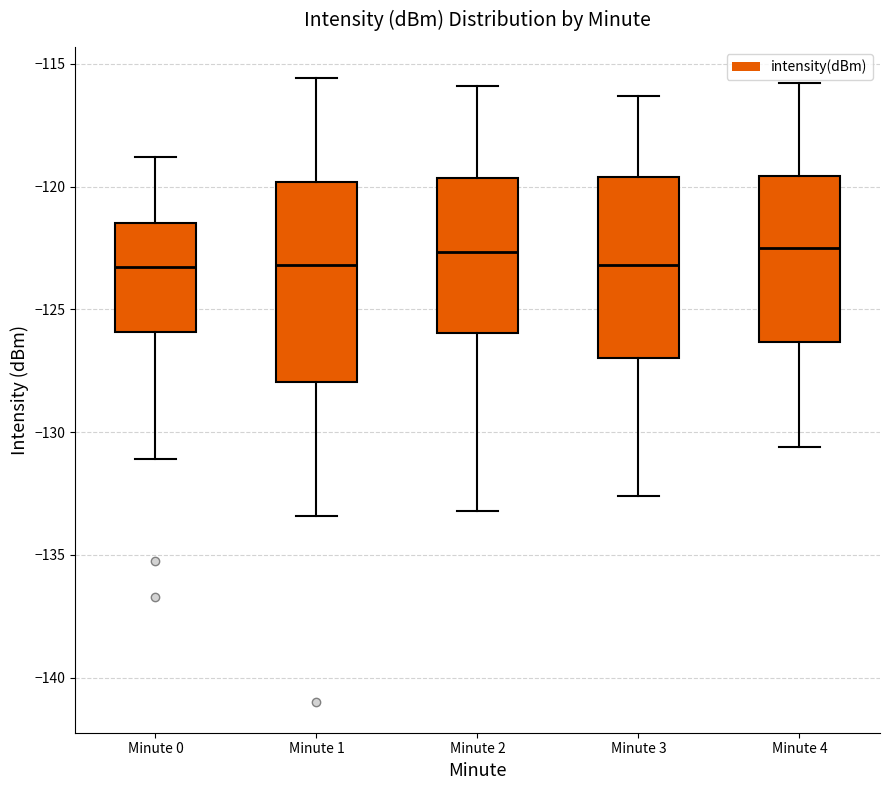

Reading left to right, read every box against the y-axis: the position of its median line, the range the box covers, and the ends of its whiskers. The values are not printed on the chart, so give them approximately, as read against the axis.

Minute 0: median -123.5, box -126.0 to -121.5, whiskers -131.0 to -119.0
Minute 1: median -123.0, box -128.0 to -120.0, whiskers -133.5 to -115.5
Minute 2: median -122.5, box -126.0 to -119.5, whiskers -133.0 to -116.0
Minute 3: median -123.0, box -127.0 to -119.5, whiskers -132.5 to -116.5
Minute 4: median -122.5, box -126.5 to -119.5, whiskers -130.5 to -116.0